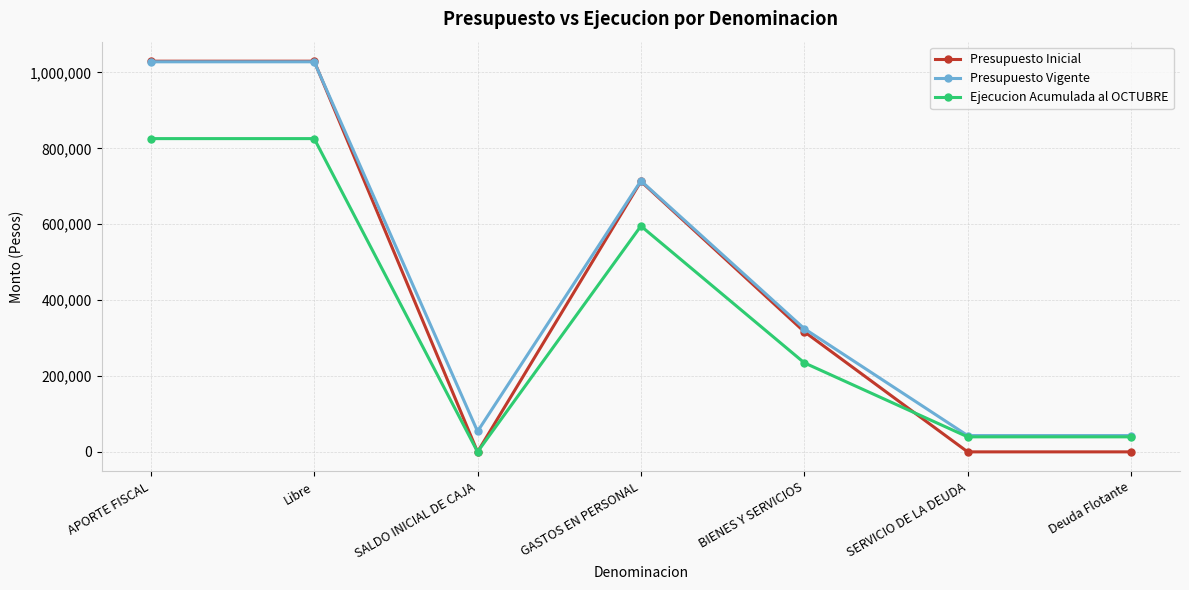

What is the label of the 5th point from the right?

SALDO INICIAL DE CAJA